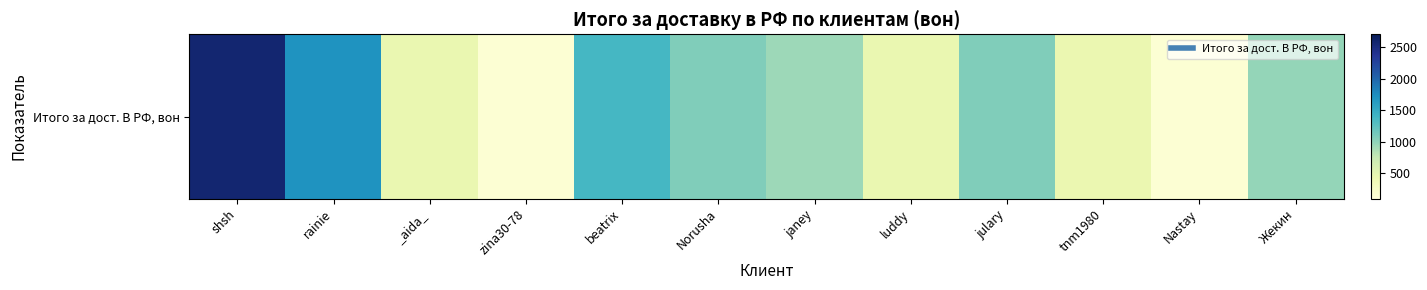

Which has a higher value, julary or Nastay?

julary